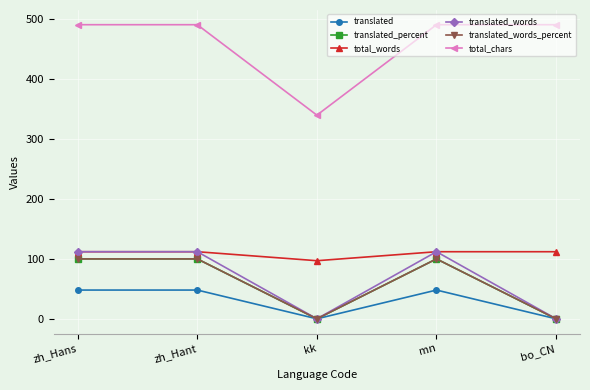

Which series has the largest range (max minus min)?

total_chars